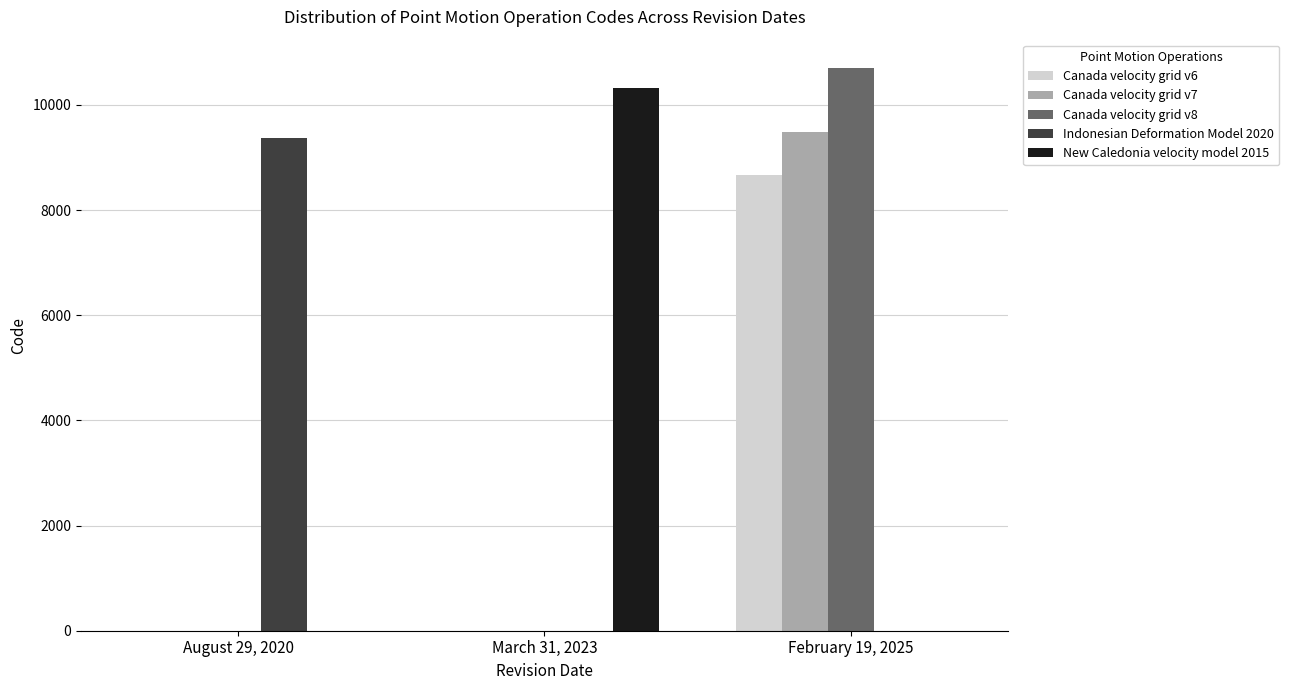

Which category has the highest value across all series?

February 19, 2025